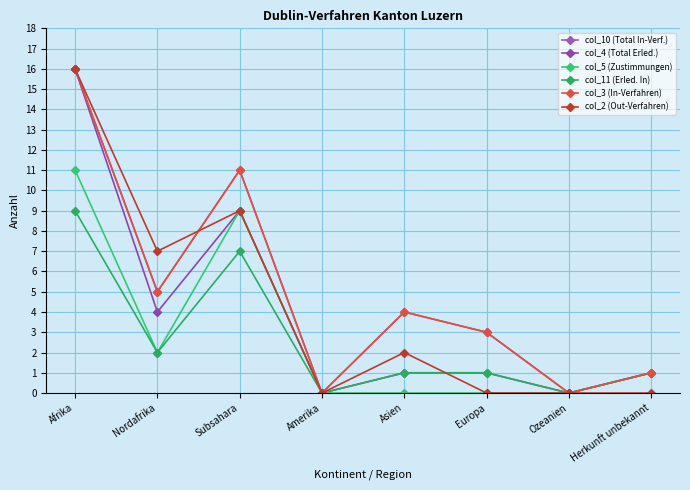

Is this an area chart (filled region under the line)?

No